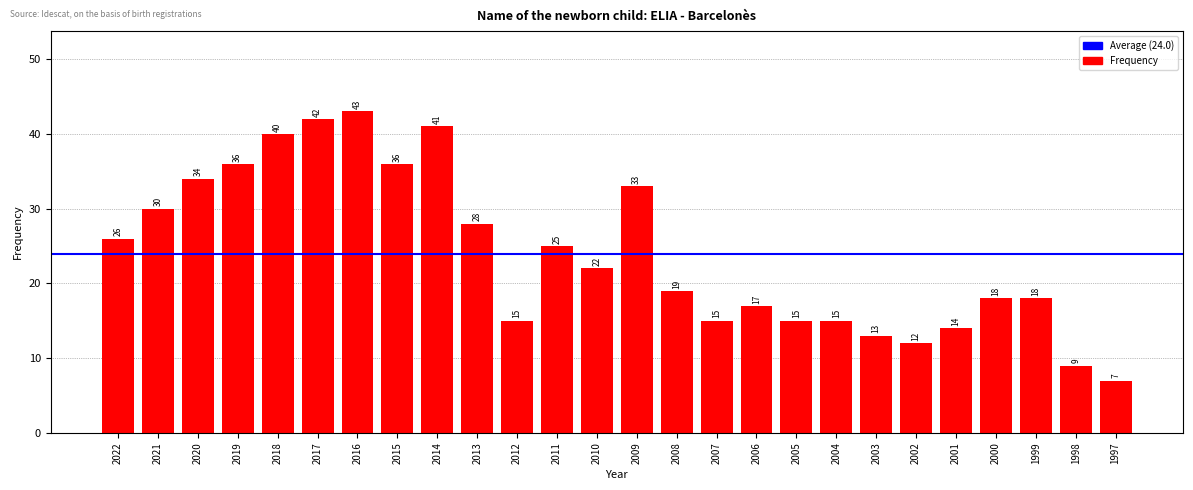

Is it true that the value at 2015 is 36?

True